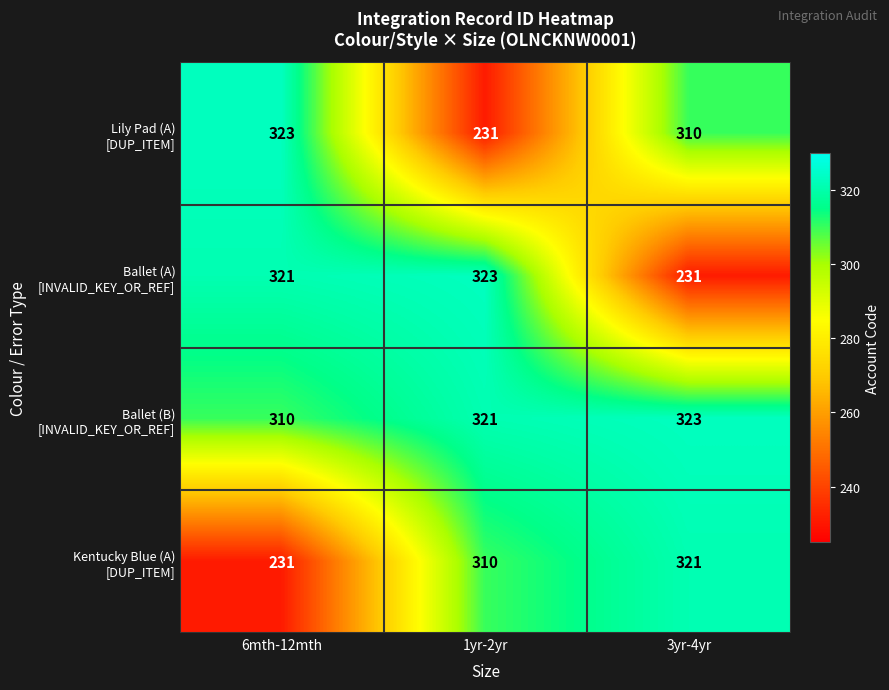

What is the total value across all series at 3yr-4yr?

1185